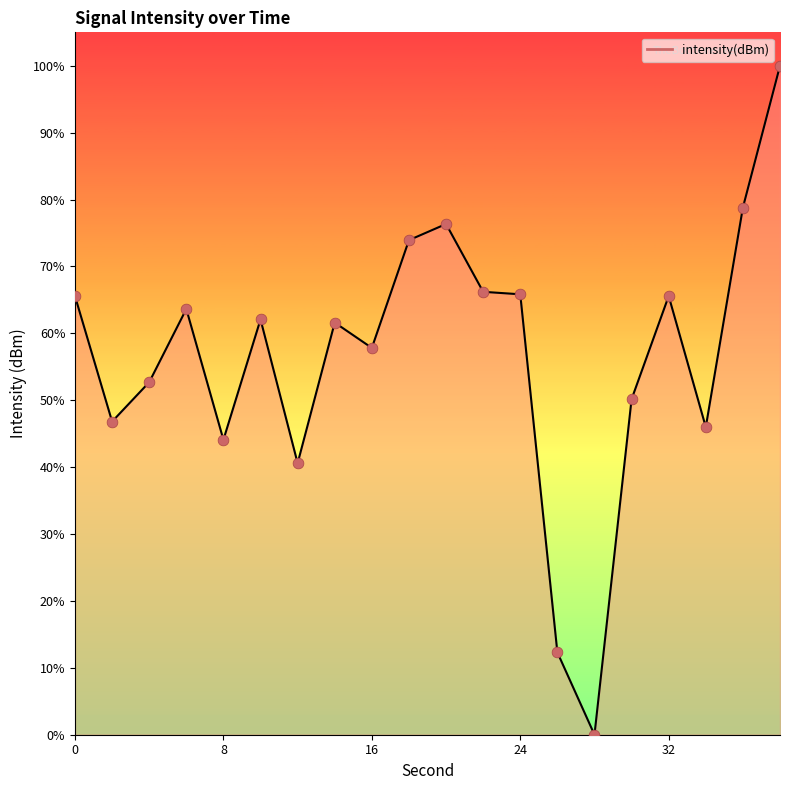

What is the maximum value shown in the chart?

100.0